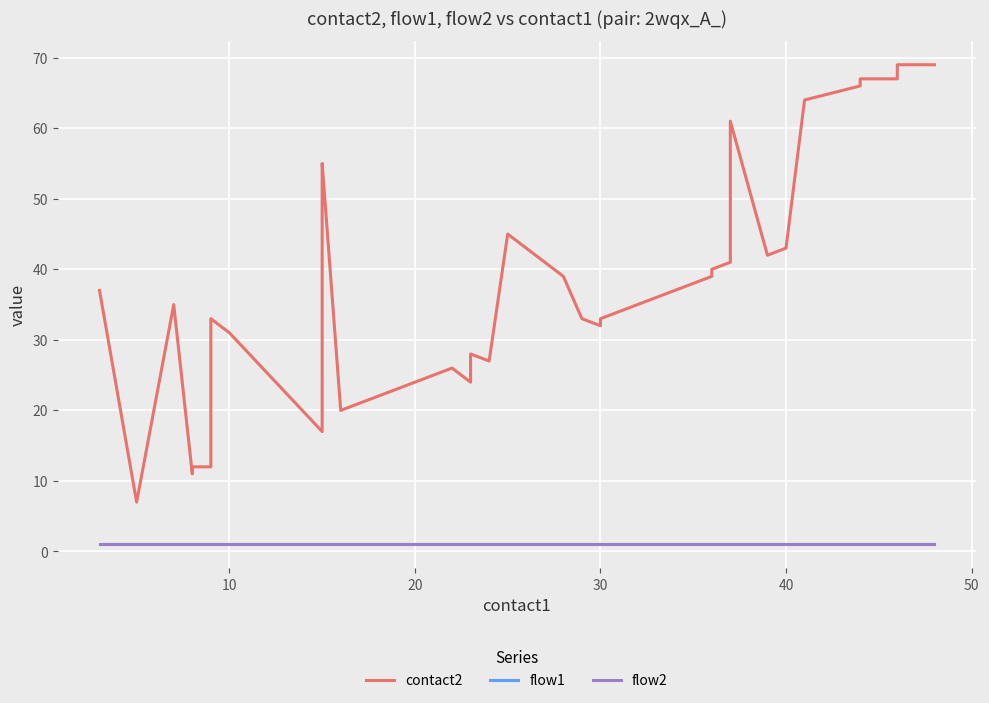

What is the average value of the flow2 series?

1